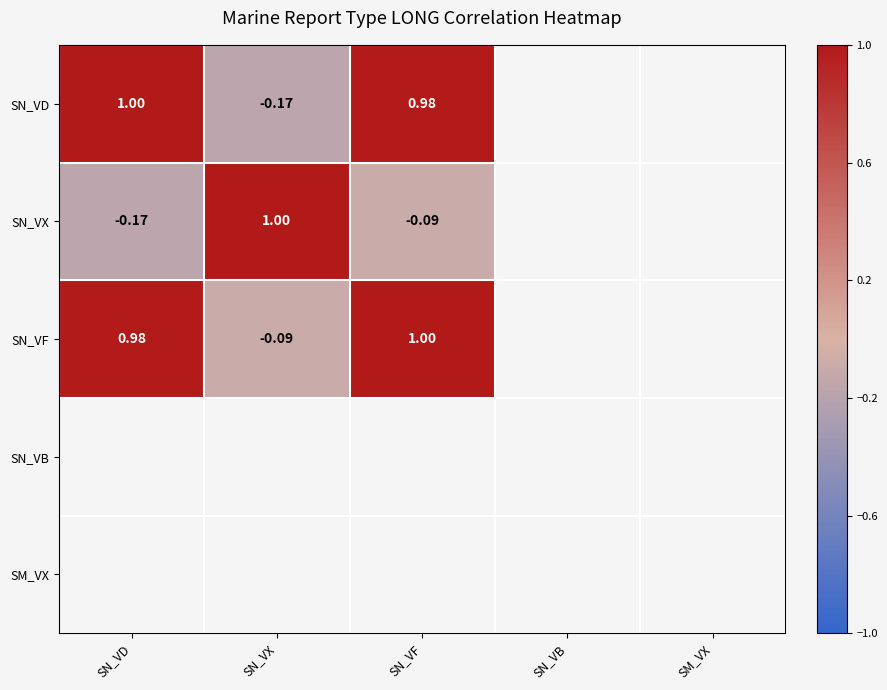

The SN_VF series shows -0.1 at SN_VX. True or false?

True